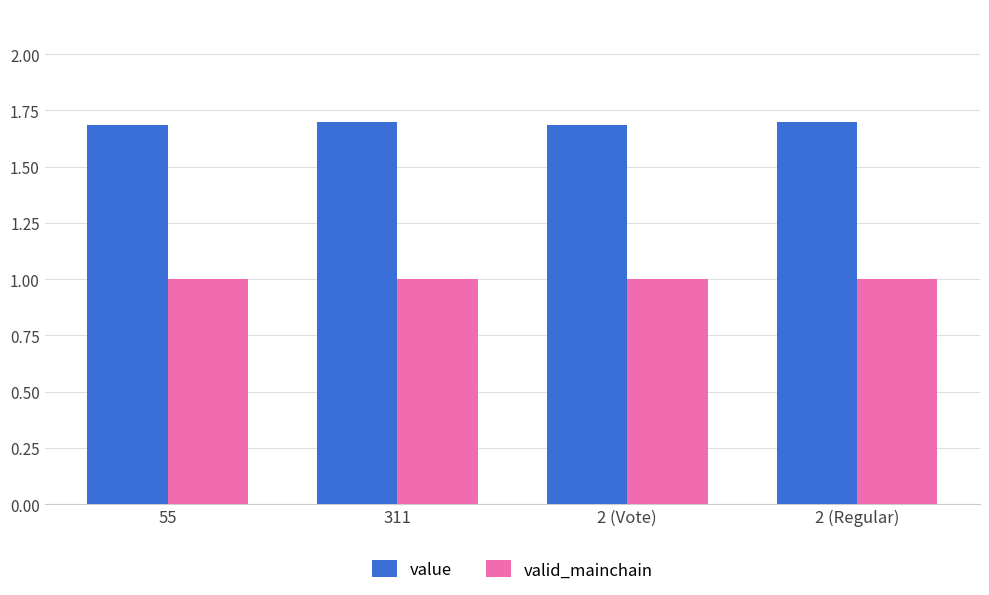

At how many categories does at least one series exceed 1?

4